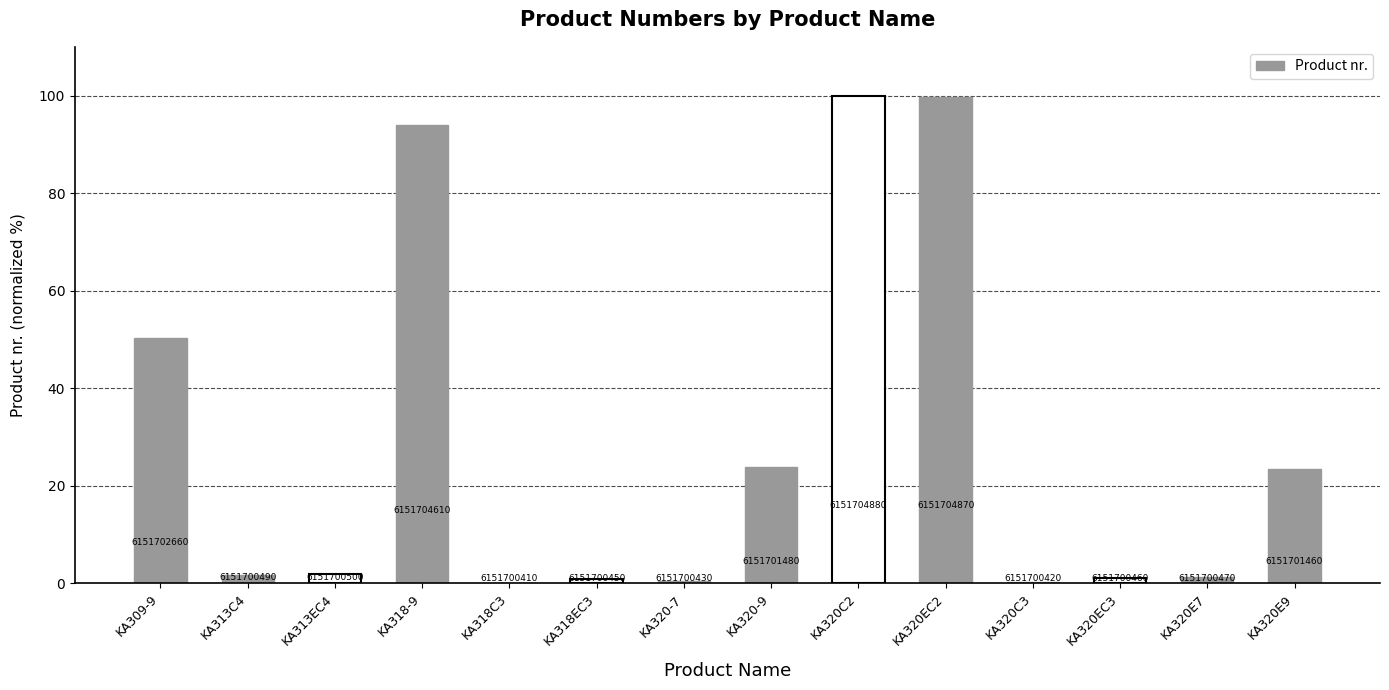

Rank the categories by value from lowest to highest.

KA318C3, KA320C3, KA320-7, KA318EC3, KA320EC3, KA320E7, KA313C4, KA313EC4, KA320E9, KA320-9, KA309-9, KA318-9, KA320EC2, KA320C2